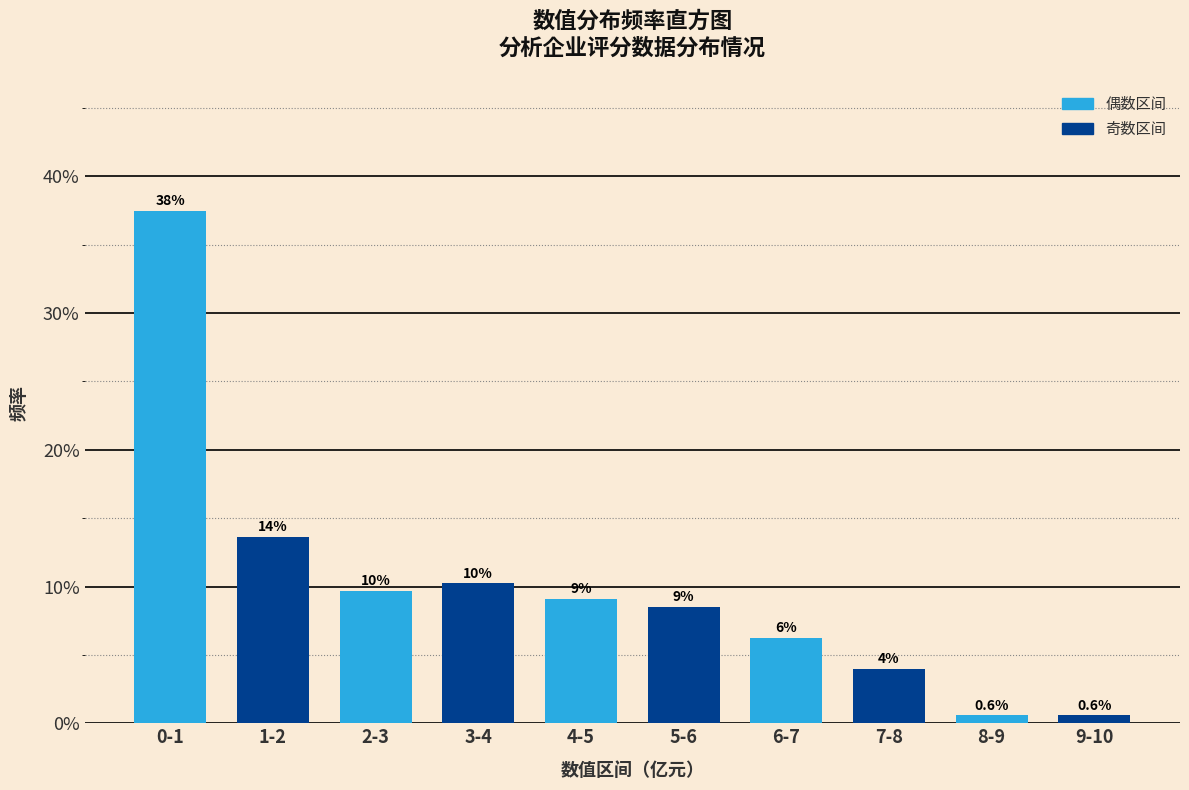

Are the bars horizontal?

No